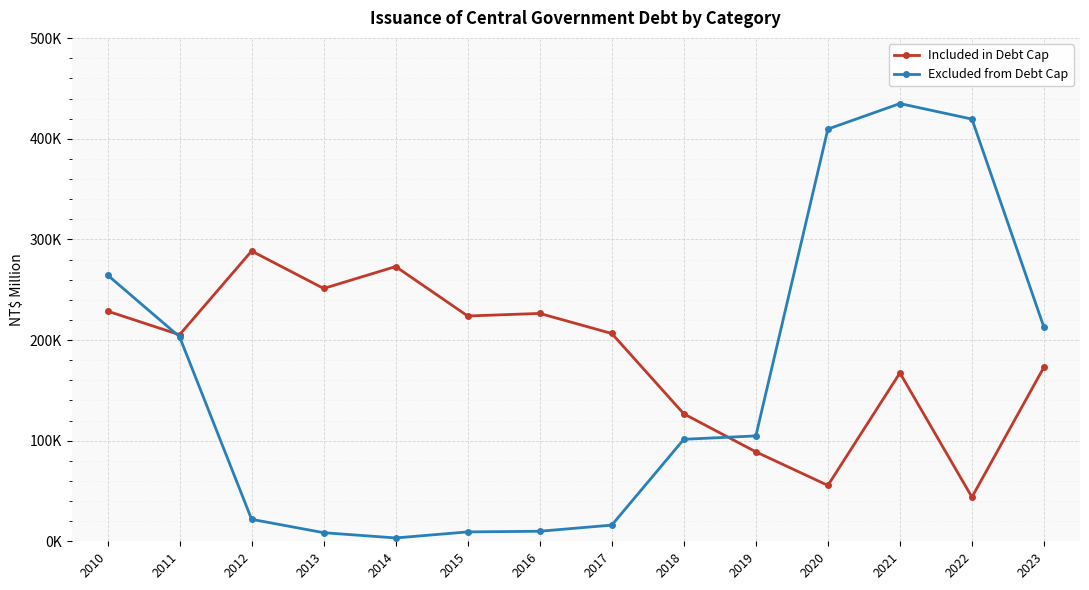

Reading left to right, transcribe all the data shown in this chart.

Included in Debt Cap: 228765	205301	288500	251308	273071	223933	226489	206545	126686	88915	55541	167379	43904	173177
Excluded from Debt Cap: 264621	203256	21833	8541	3323	9326	9970	16079	101373	104743	409745	435100	419638	212595